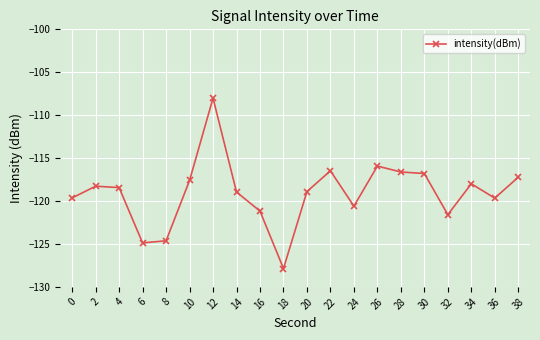

How many categories are shown in the chart?

20